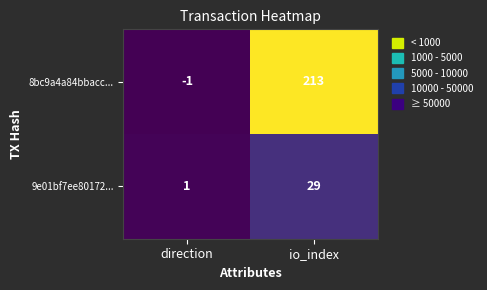

Where is 9e01bf7ee80172... nearest to the value 15?

direction